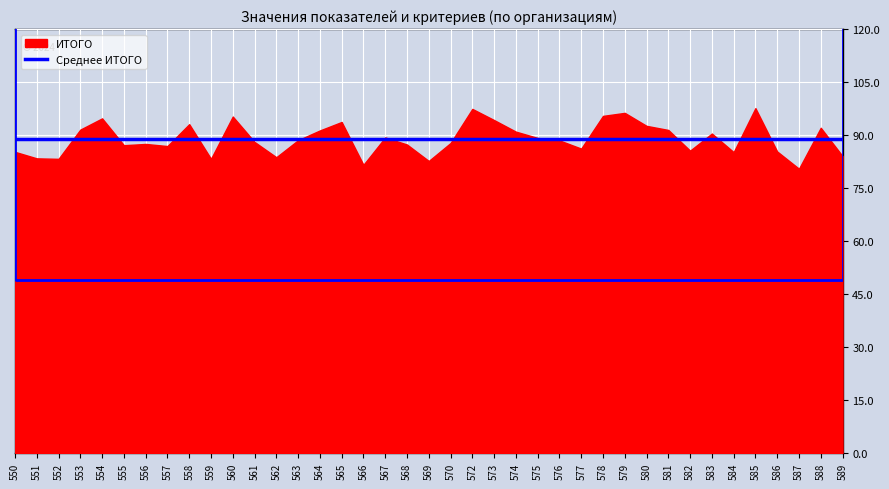

What is the smallest value displayed?

80.5